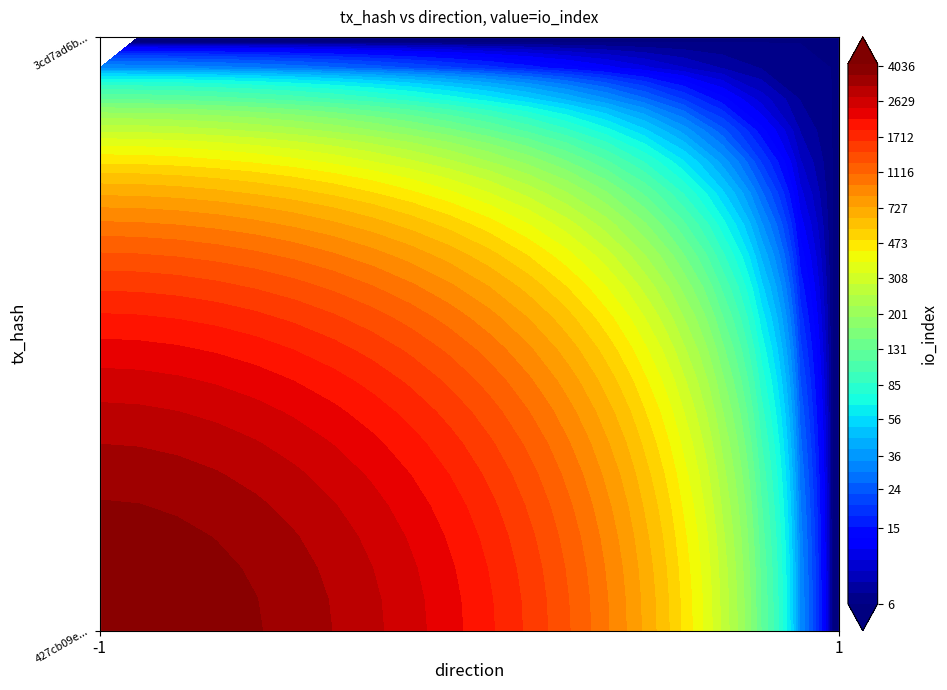

What is the difference between the 427cb09eaaf162f299338c7dbf015dfb4105e11 values at direction and io_index?

4142